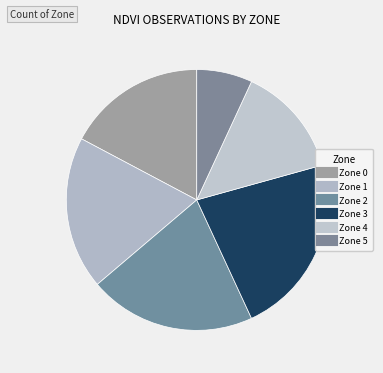

Which slice is the smallest?

Zone 5